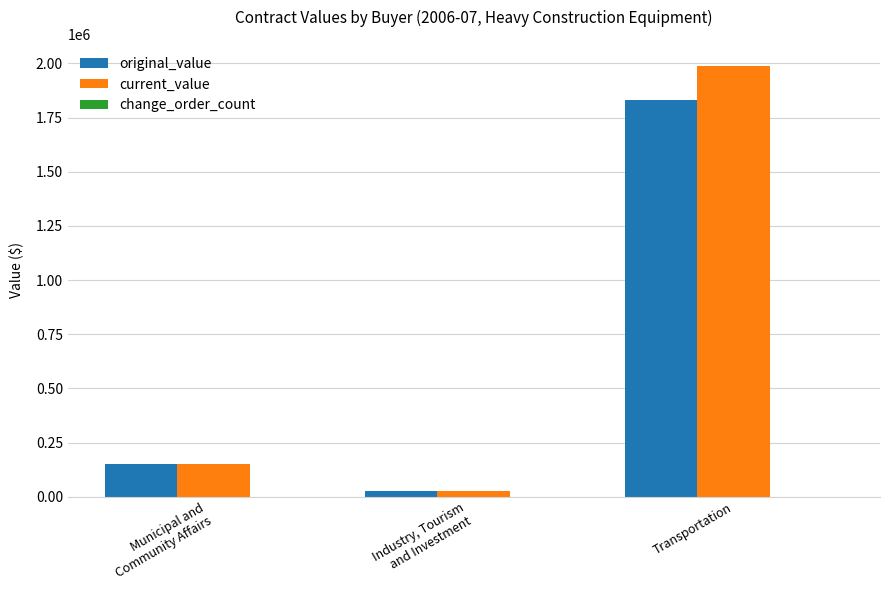

The value of current_value at Municipal and
Community Affairs is 149426.0. True or false?

True